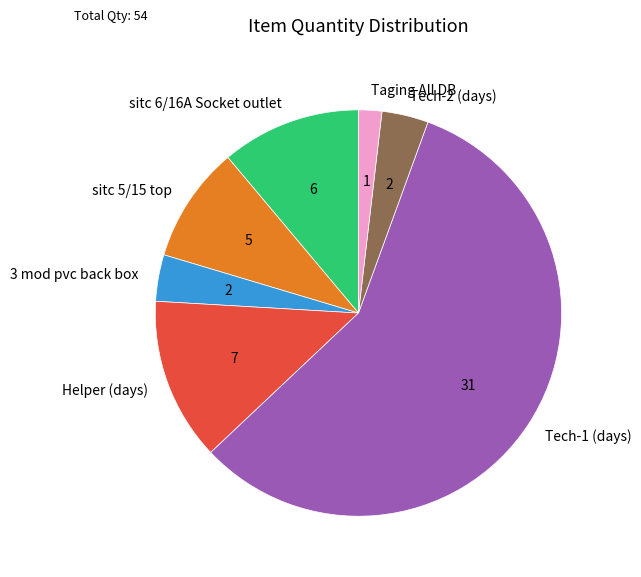

Which category has the smallest portion of the pie?

Taging All DB